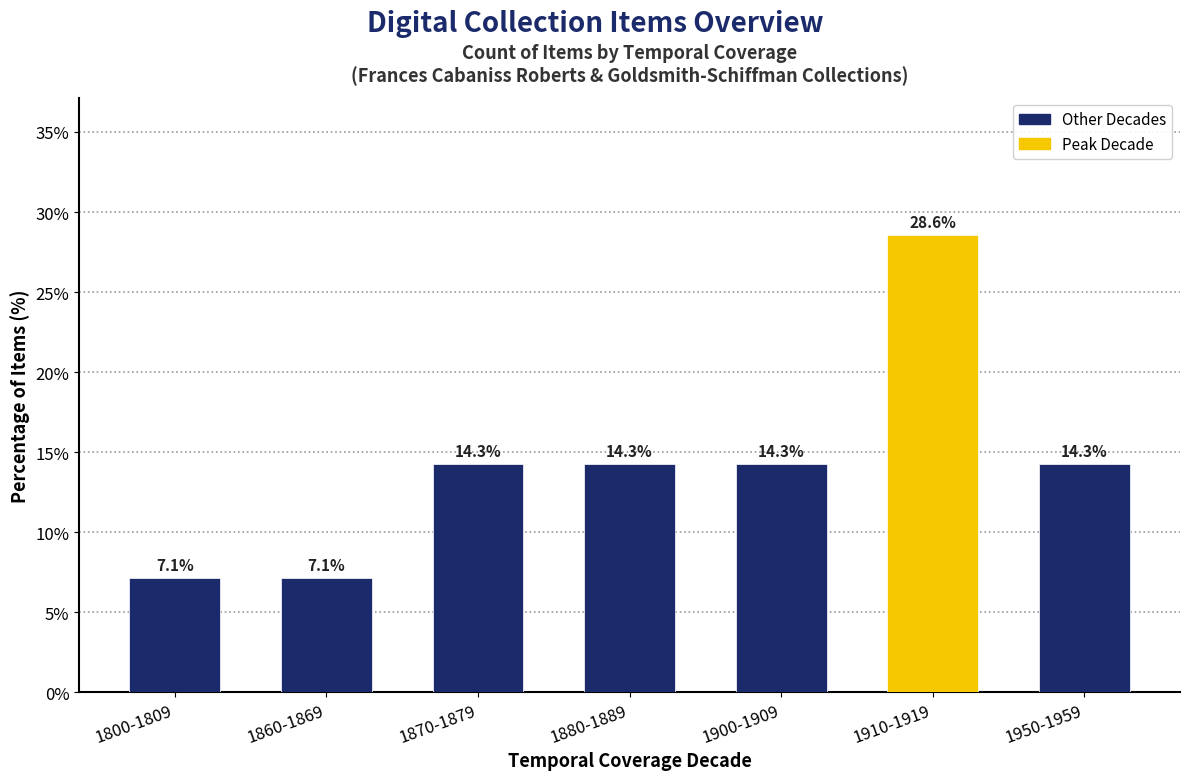

Which has a higher value, 1950-1959 or 1910-1919?

1910-1919